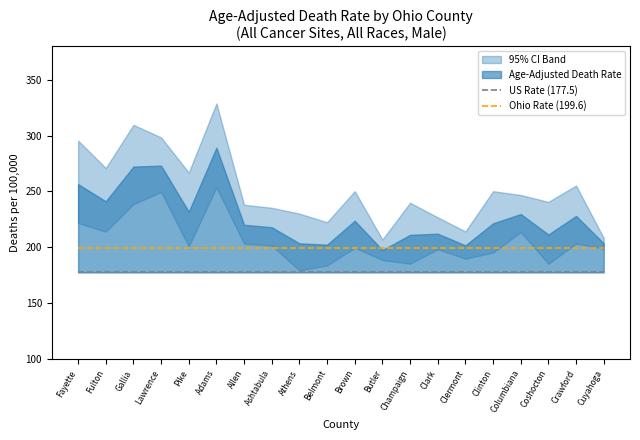

True or false: US Rate (177.5) and Ohio Rate (199.6) intersect in this chart.

False